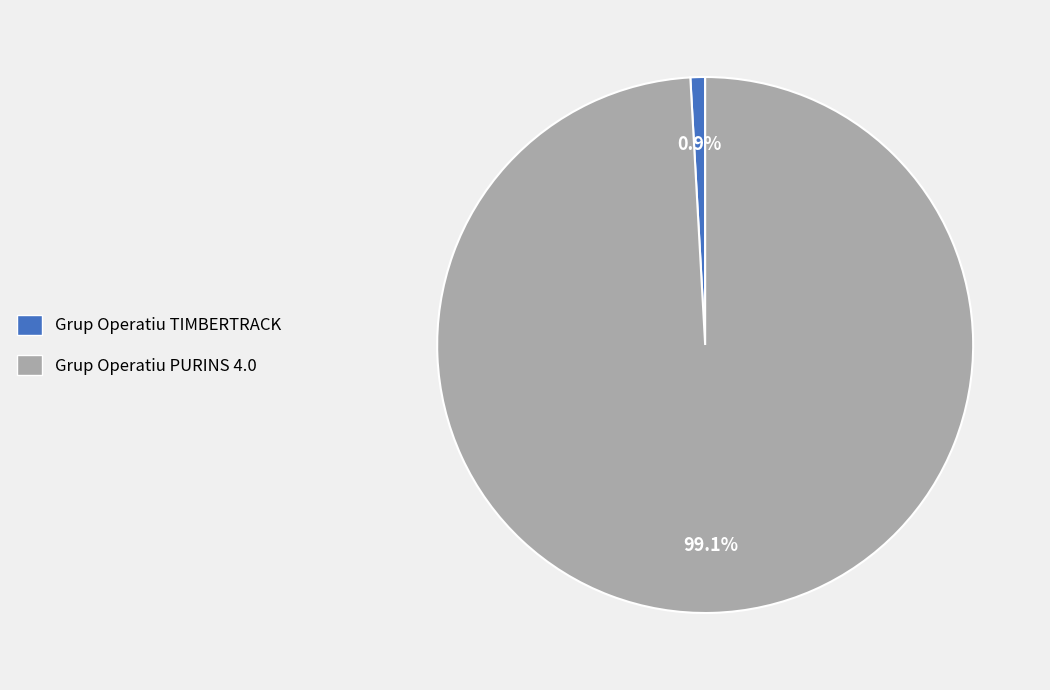

The Grup Operatiu TIMBERTRACK slice represents 1% of the pie. True or false?

True